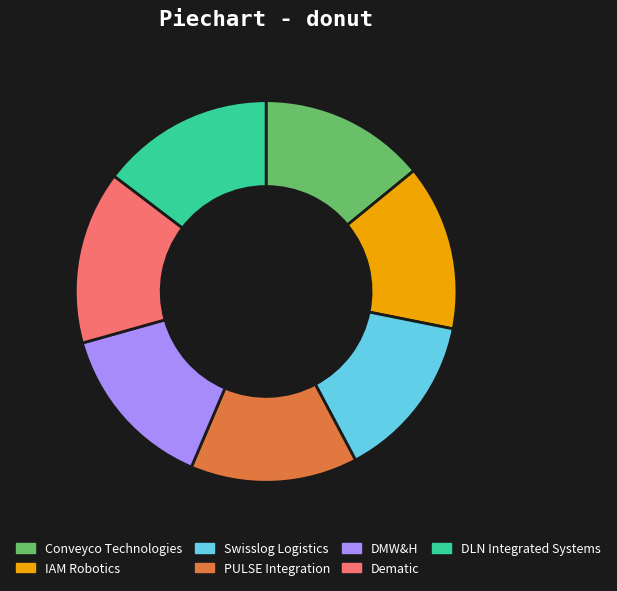

How many segments does this pie chart have?

7